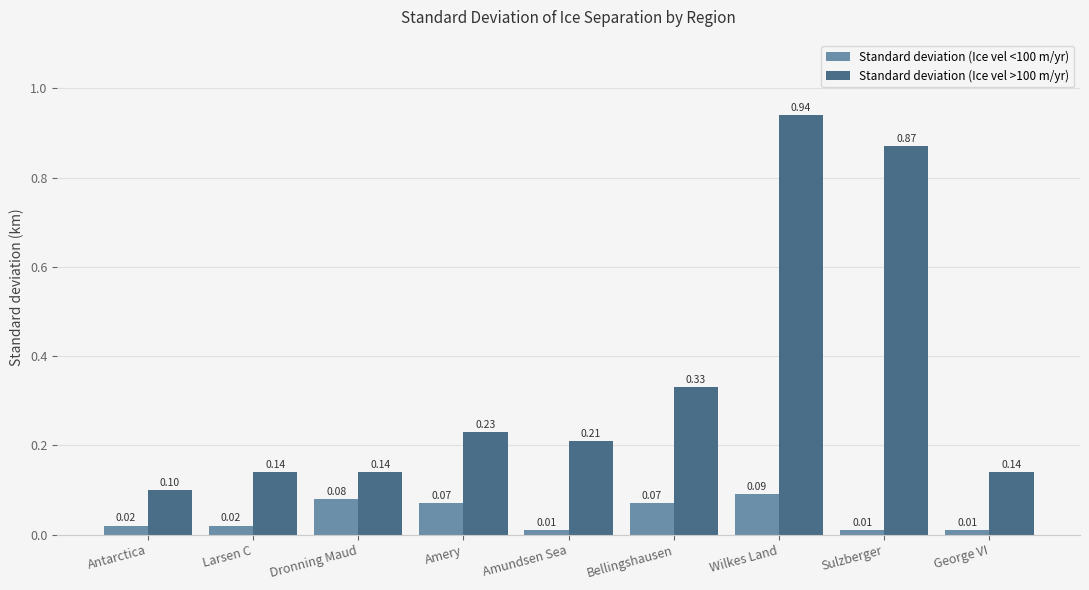

Which series has the widest spread of values?

Standard deviation (Ice vel >100 m/yr)